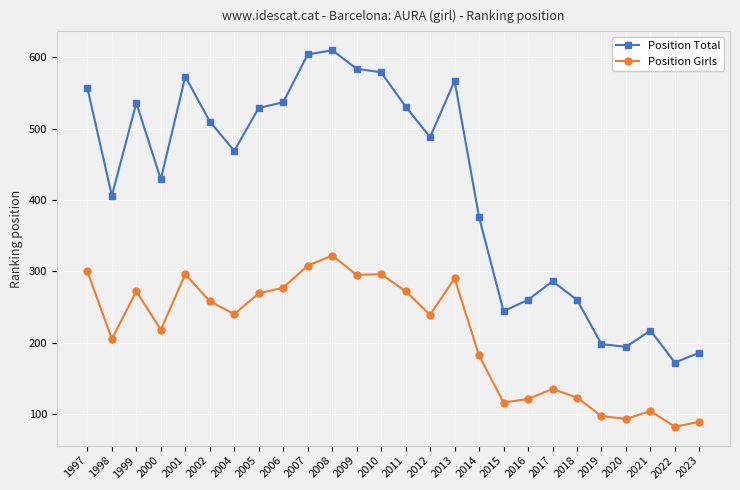

Which series has the largest range (max minus min)?

Position Total